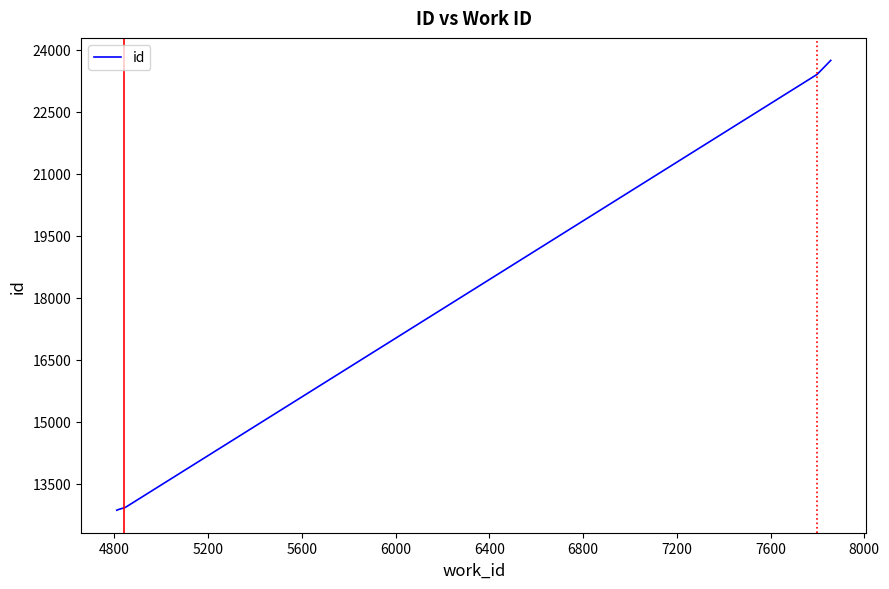

What is the difference between the maximum and minimum values?

10877